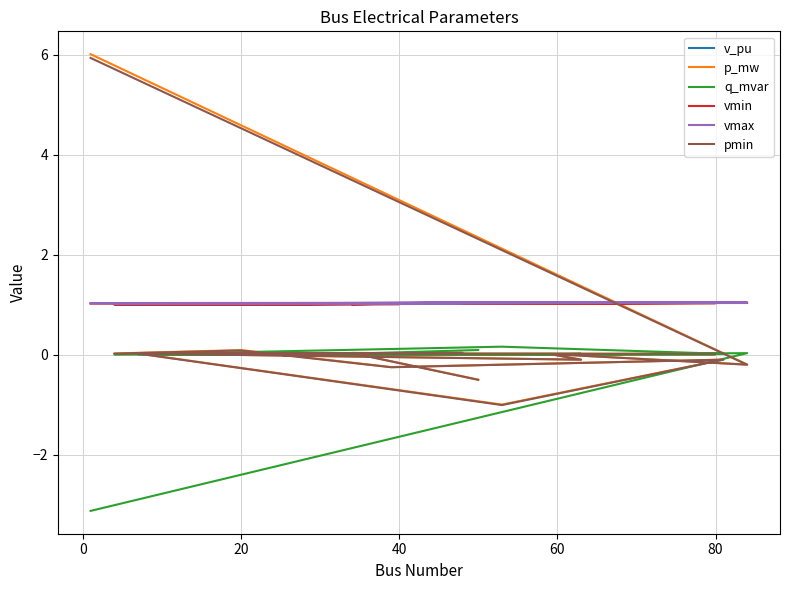

Does the chart display data point markers on the line(s)?

No